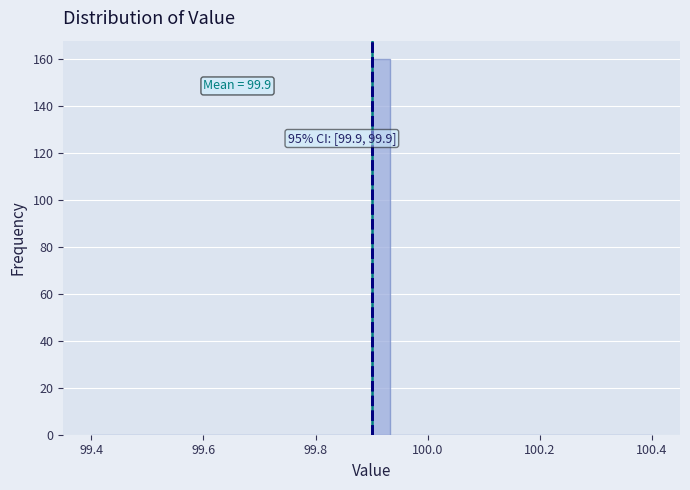

Around what value on the x-axis is the tallest bar? Give the approximate position of its centre, as read against the axis.

99.92